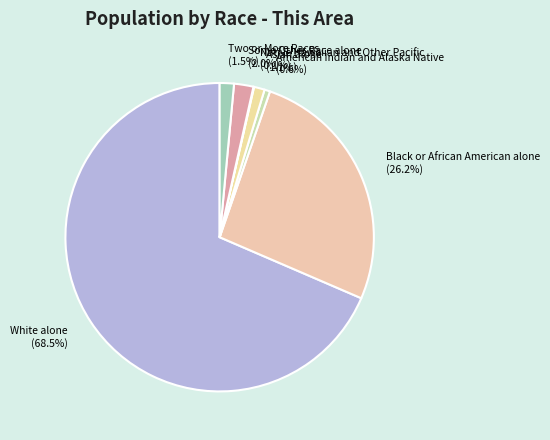

What is the total percentage of Asian alone and American Indian and Alaska Native?

1.7%